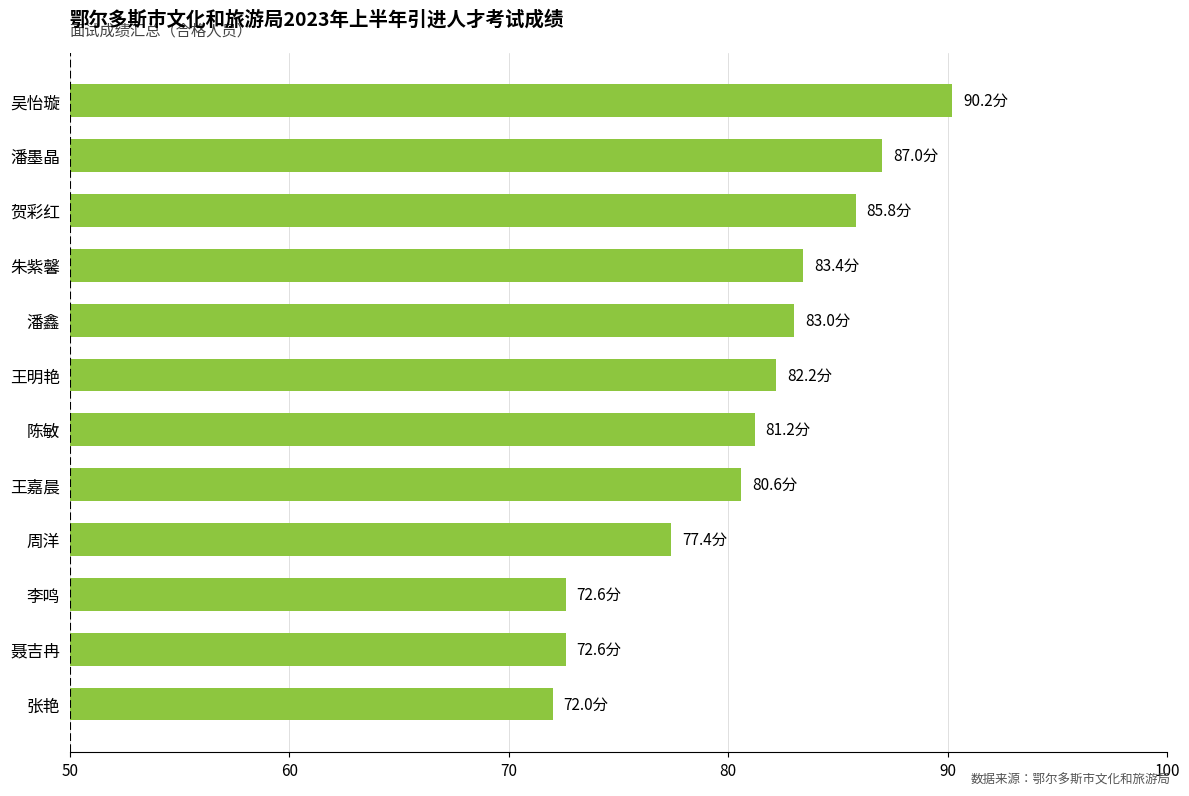

Reading bottom to top, extract all data points from this chart.

张艳=72.0	聂吉冉=72.6	李鸣=72.6	周洋=77.4	王嘉晨=80.6	陈敏=81.2	王明艳=82.2	潘鑫=83.0	朱紫馨=83.4	贺彩红=85.8	潘墨晶=87.0	吴怡璇=90.2